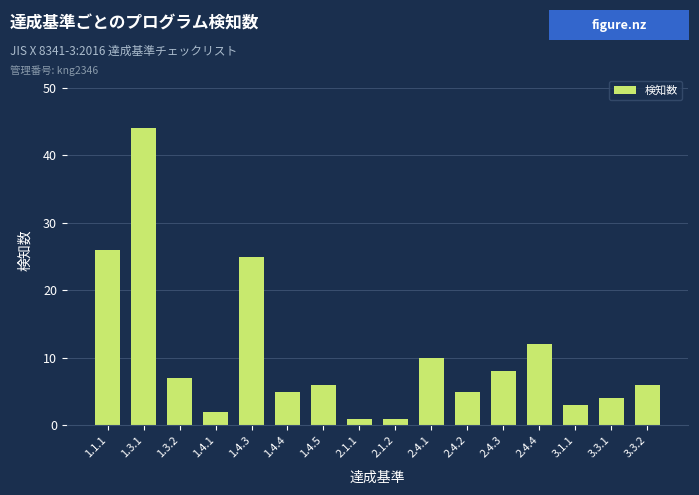

Reading left to right, transcribe all the data shown in this chart.

26	44	7	2	25	5	6	1	1	10	5	8	12	3	4	6